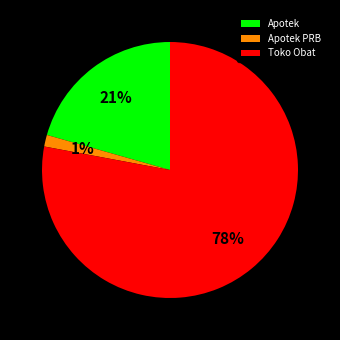

To the nearest percent, what is the combined percentage of Toko Obat and Apotek?

99%